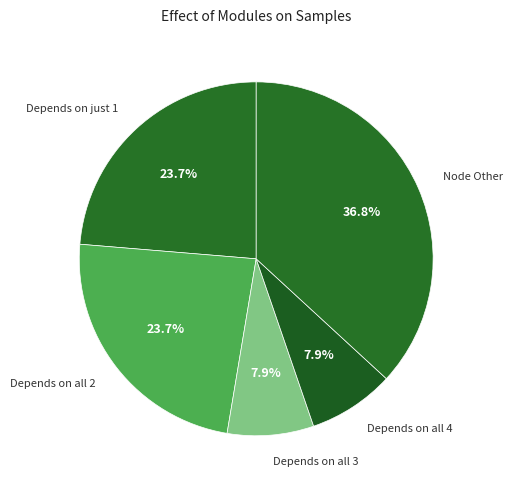

How many slices are in this pie chart?

5